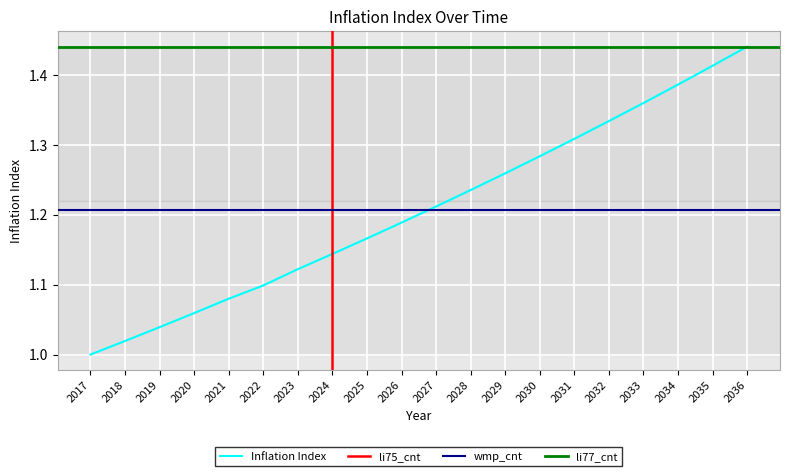

Which category has the lowest value across all series?

2017